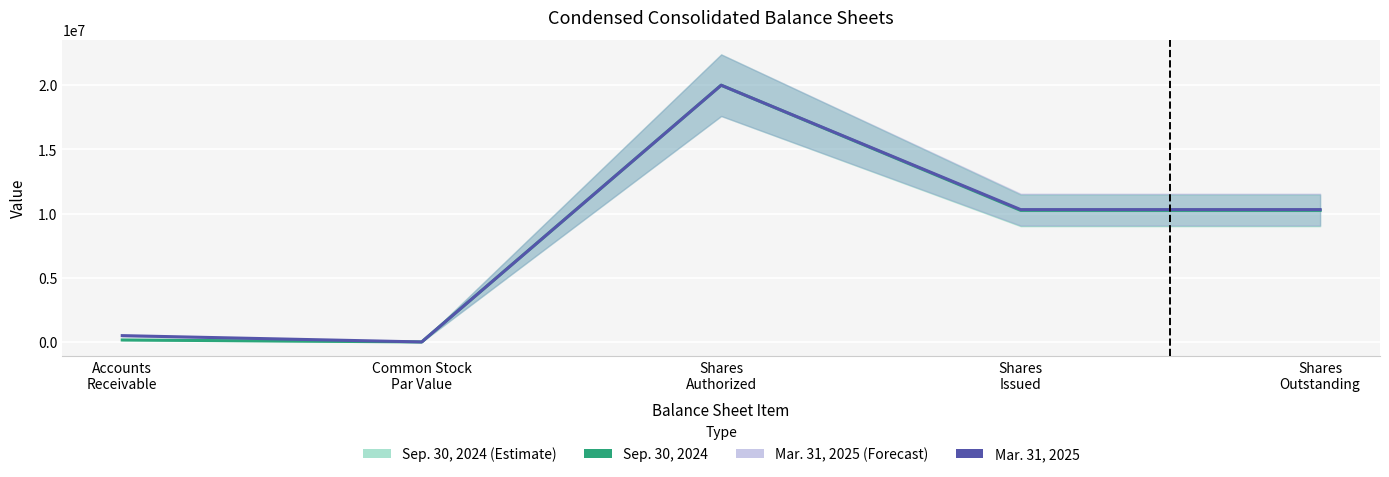

The value of Sep. 30, 2024 at Shares
Outstanding is 15515494. True or false?

False